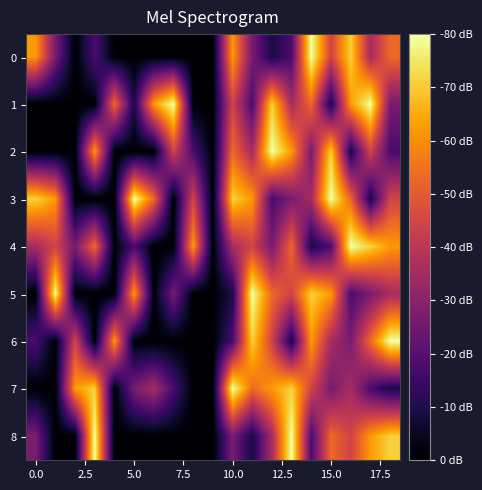

Rank the series by their maximum value, from highest to lowest.

0, 1, 2, 3, 4, 5, 6, 7, 8